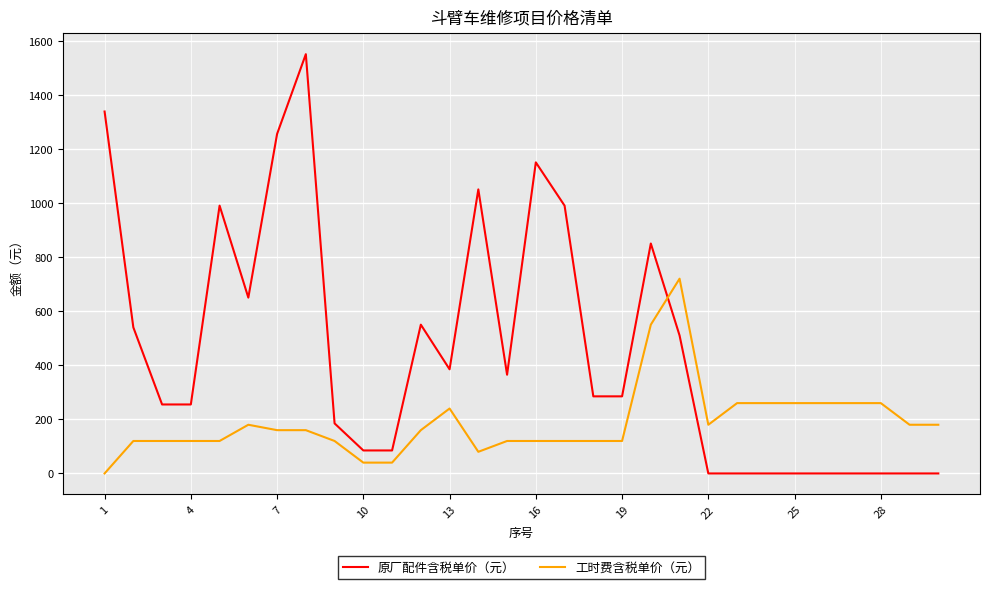

True or false: 工时费含税单价（元） and 原厂配件含税单价（元） cross at least once.

True